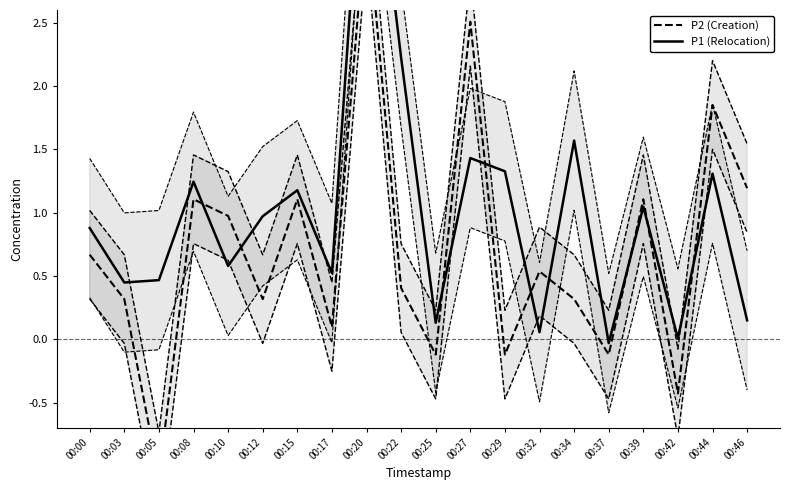

Reading left to right, extract all data points from this chart.

P2 (Creation): 0.7	0.3	-1.1	1.1	1.0	0.3	1.1	0.1	3.4	0.4	-0.1	2.5	-0.1	0.5	0.3	-0.1	1.1	-0.4	1.8	1.2
P1 (Relocation): 0.9	0.4	0.5	1.2	0.6	1.0	1.2	0.5	4.5	2.2	0.1	1.4	1.3	0.1	1.6	-0.0	1.0	0.0	1.3	0.1